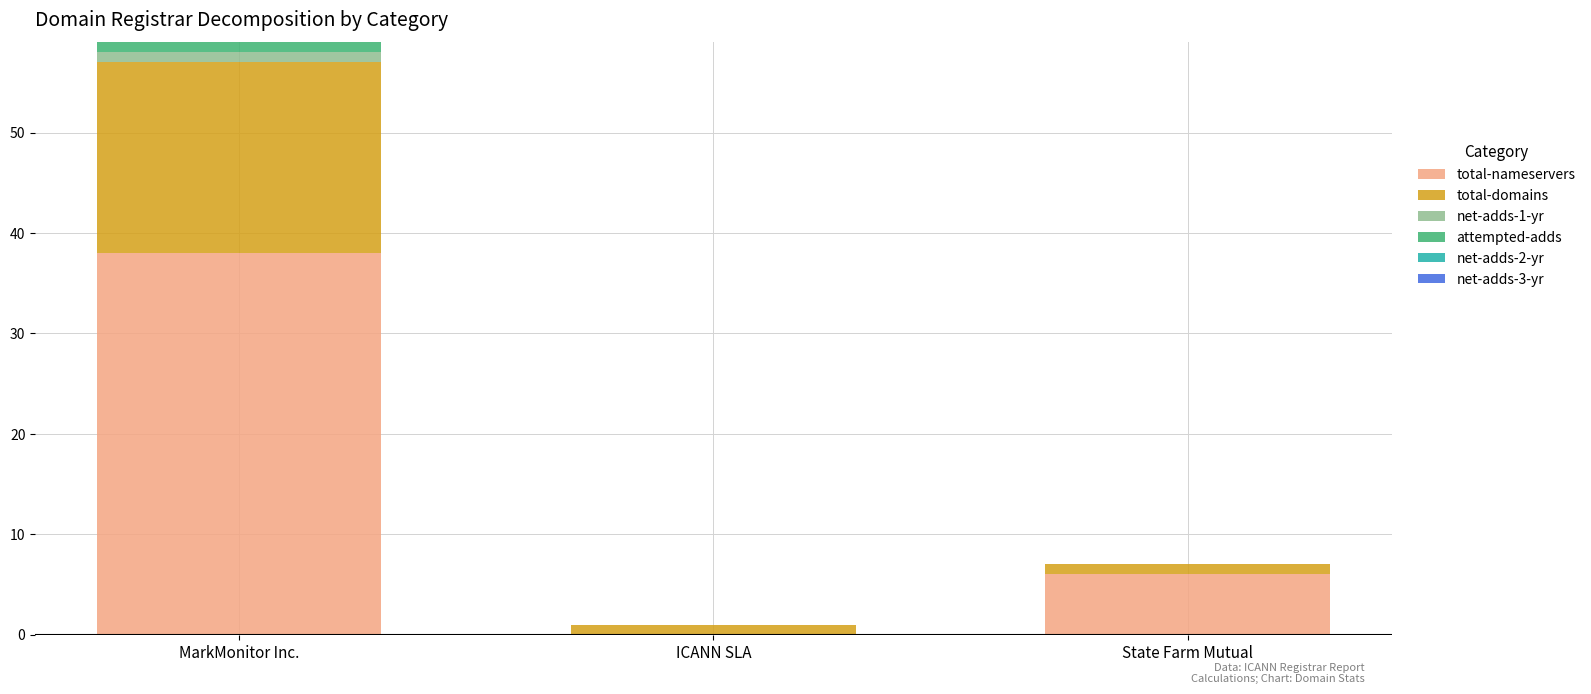

At which category is the sum across all series the highest?

MarkMonitor Inc.